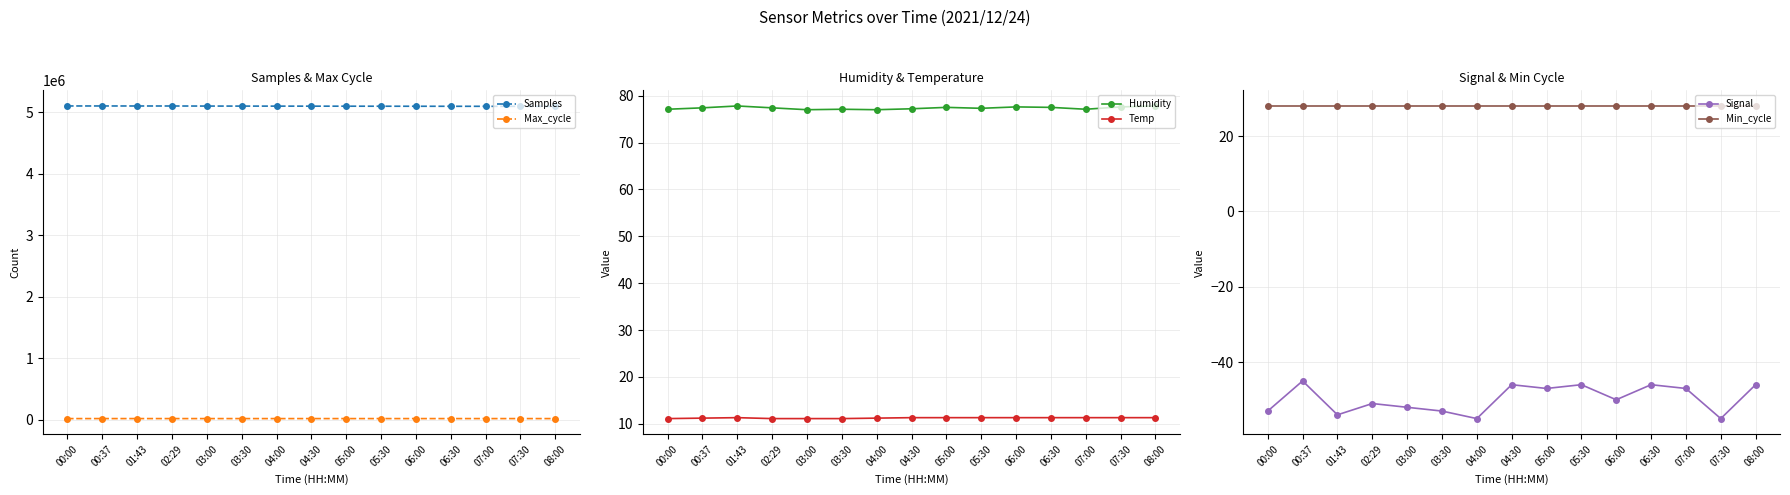

True or false: Signal has a value of -11.3 at 04:00.

False